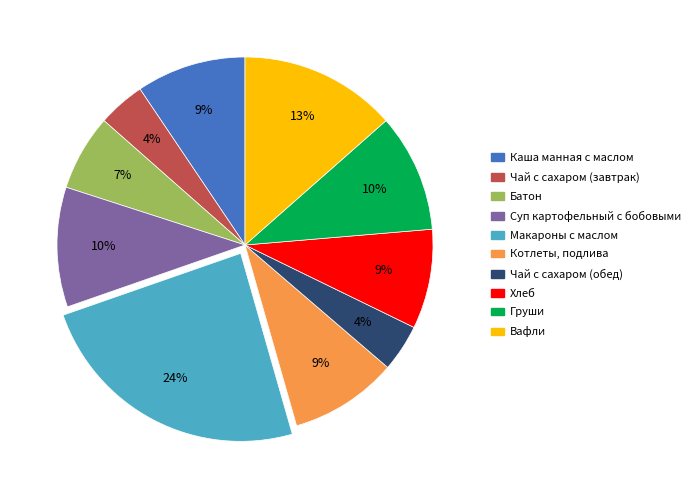

How many segments does this pie chart have?

10